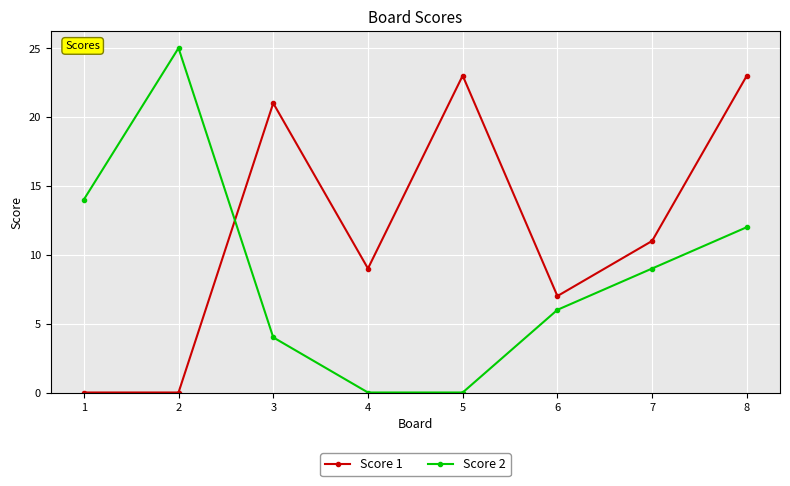

At how many categories does at least one series exceed 6?

8